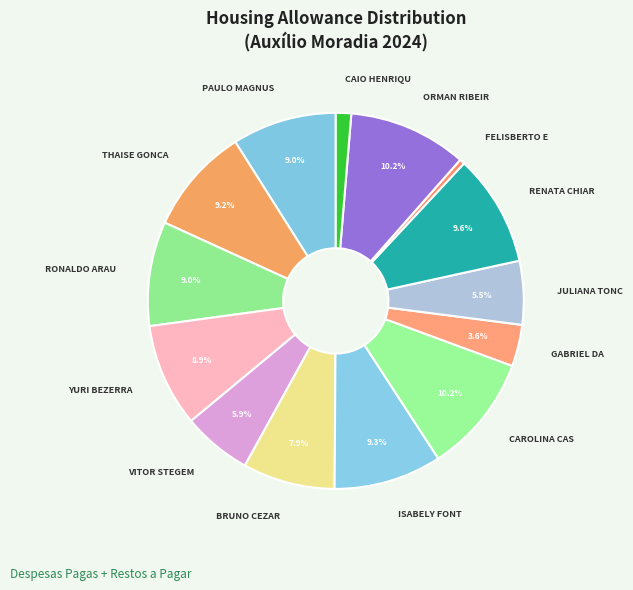

How many slices are in this pie chart?

14